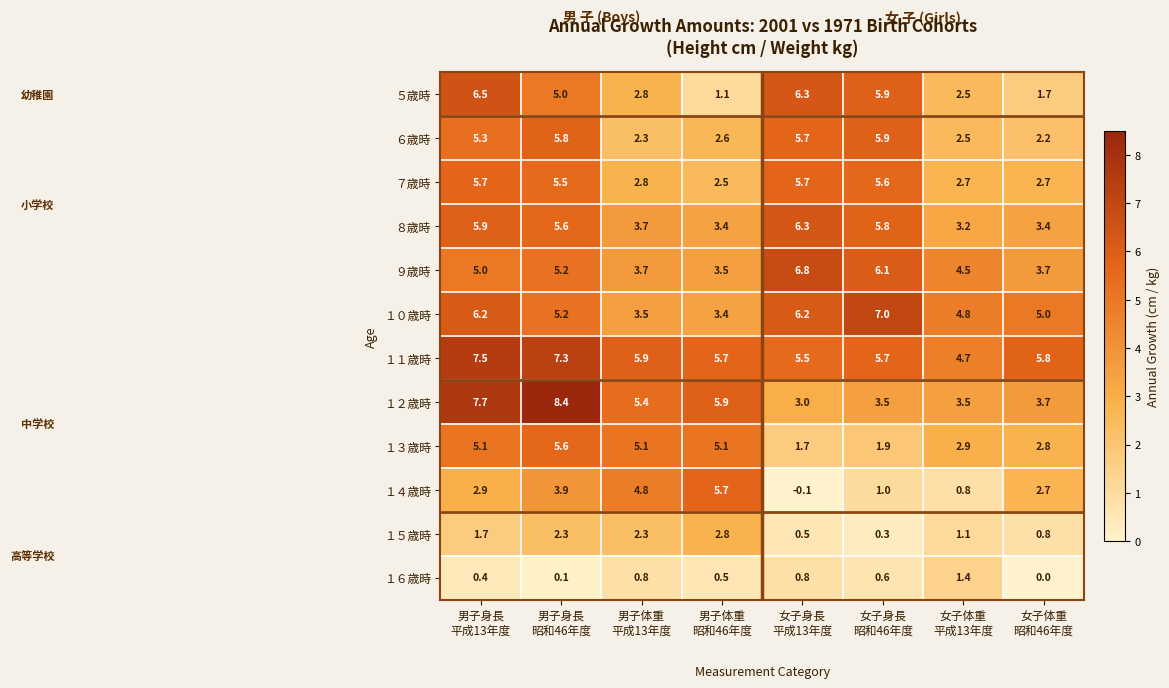

How many １５歳時 values are between 0 and 2?

5